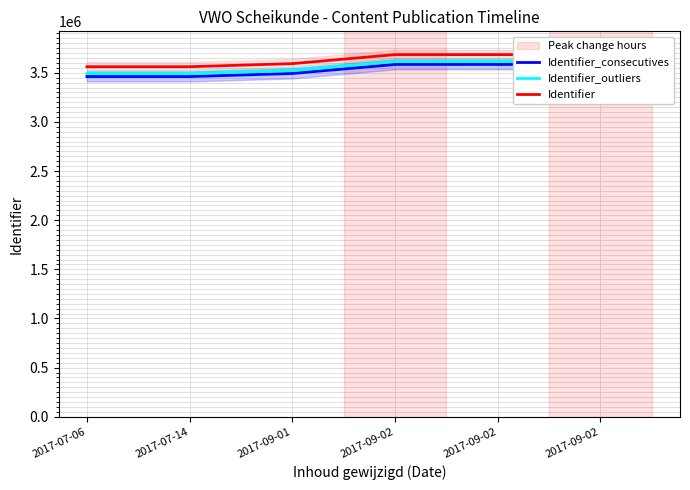

The Identifier series shows 3684901 at 2017-09-02. True or false?

True